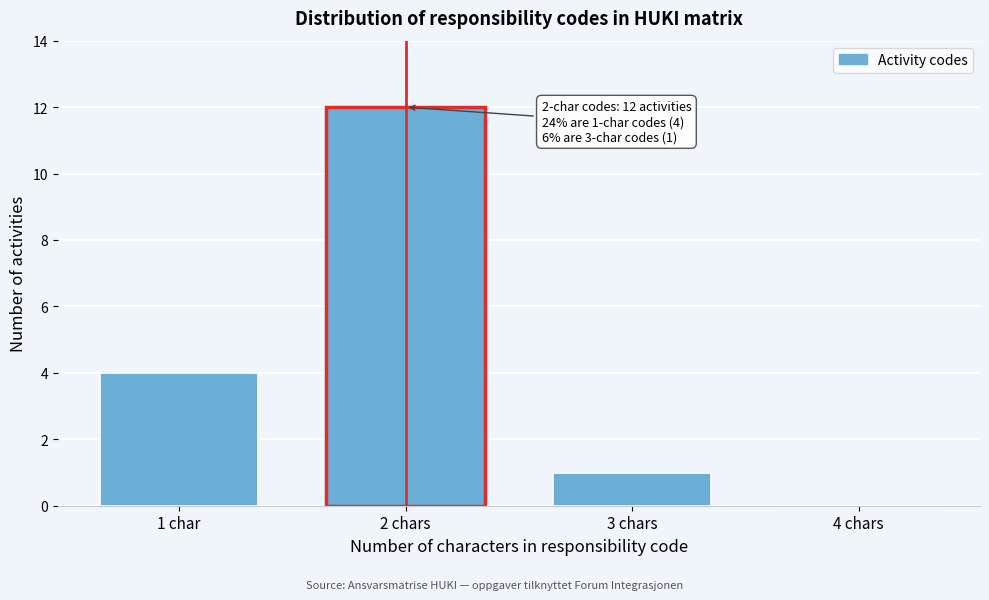

Reading left to right, transcribe all the data shown in this chart.

1 char=4	2 chars=12	3 chars=1	4 chars=0